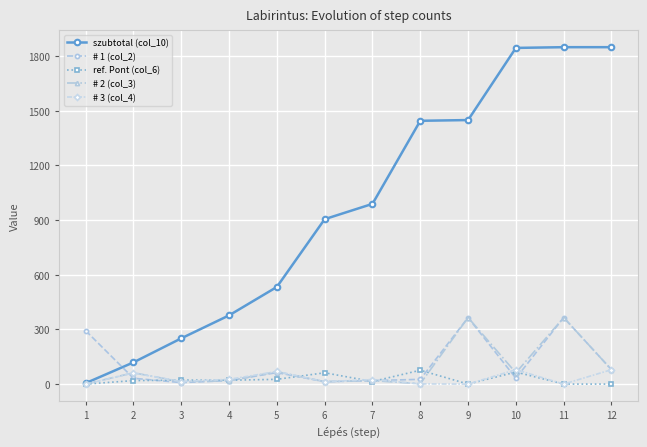

What is the greatest value displayed?

1849